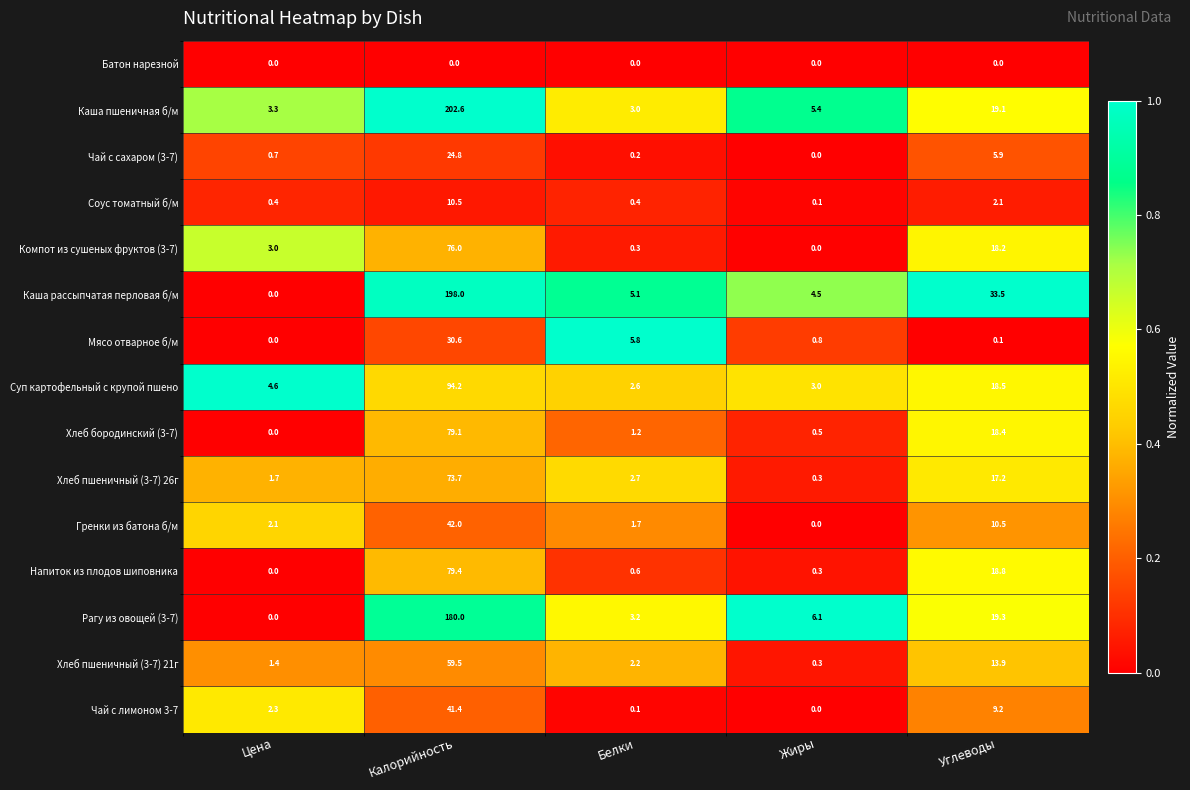

The Каша пшеничная б/м series shows 1.0 at Цена. True or false?

False